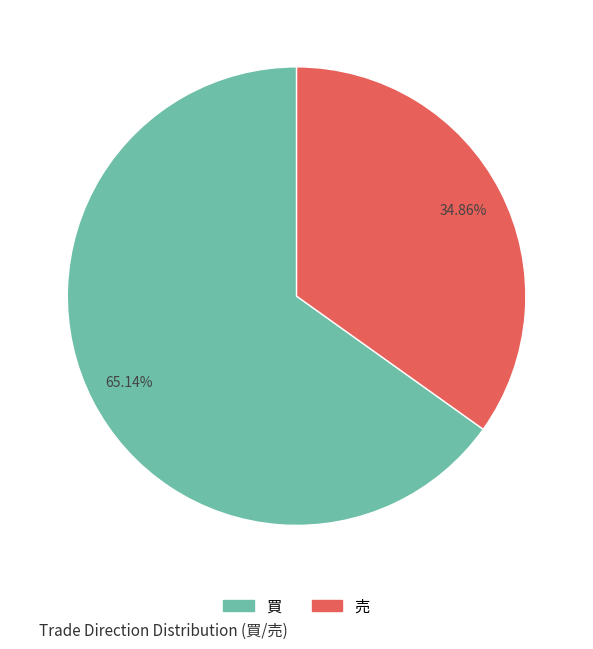

How many segments does this pie chart have?

2